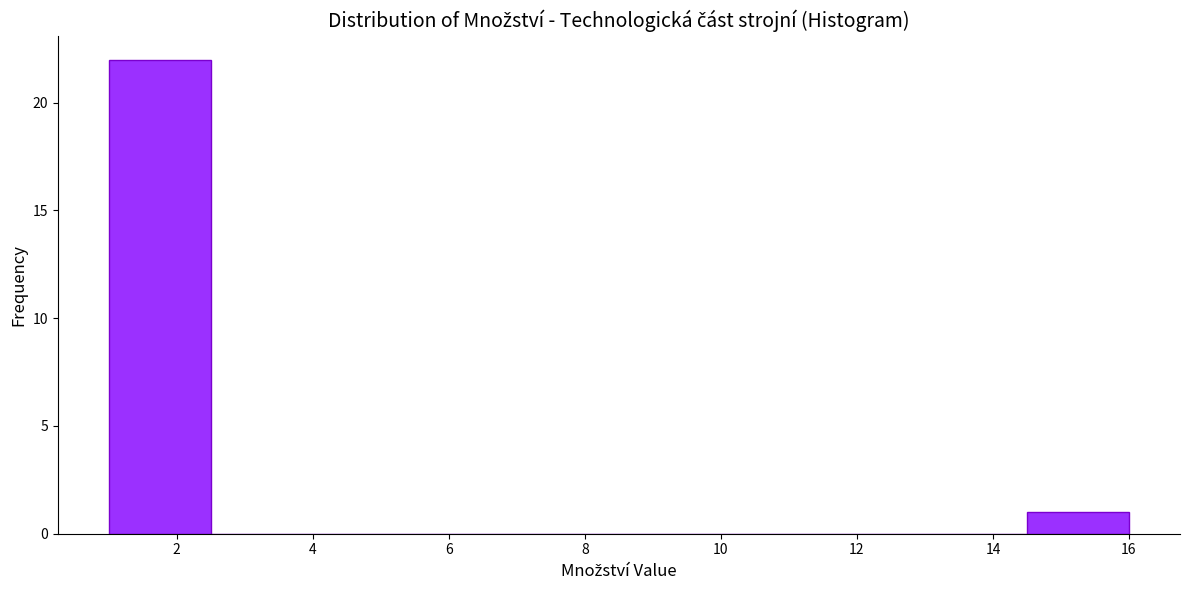

Reading left to right, transcribe this chart: for each bar, give the range it covers on the x-axis and its height. Neither the bar edges nor the heights are printed on the chart, so give them approximately, as read against the axes.

1.0 to 2.5: 22
2.5 to 4.0: 0
4.0 to 5.5: 0
5.5 to 7.0: 0
7.0 to 8.5: 0
8.5 to 10.0: 0
10.0 to 11.5: 0
11.5 to 13.0: 0
13.0 to 14.5: 0
14.5 to 16.0: 1